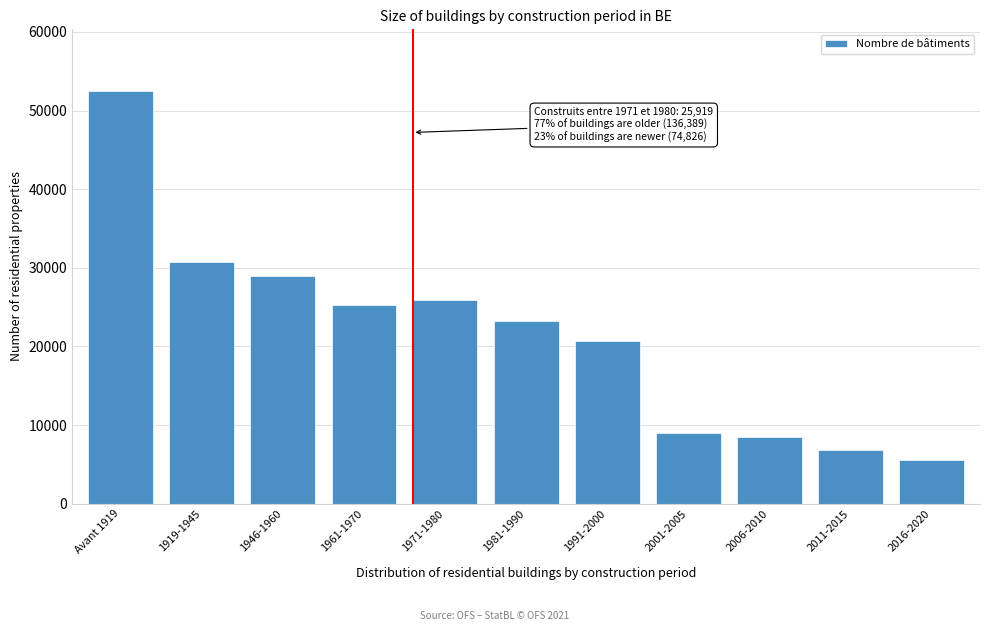

Reading left to right, list all the values displayed in this chart.

52466	30697	28909	25317	25919	23241	20745	9033	8437	6811	5559